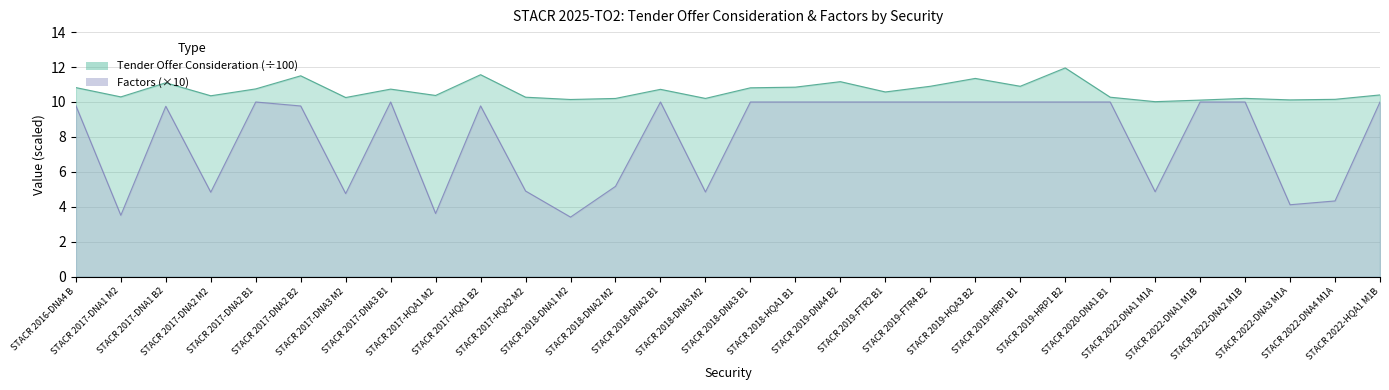

True or false: Factors and Tender Offer Consideration intersect in this chart.

False